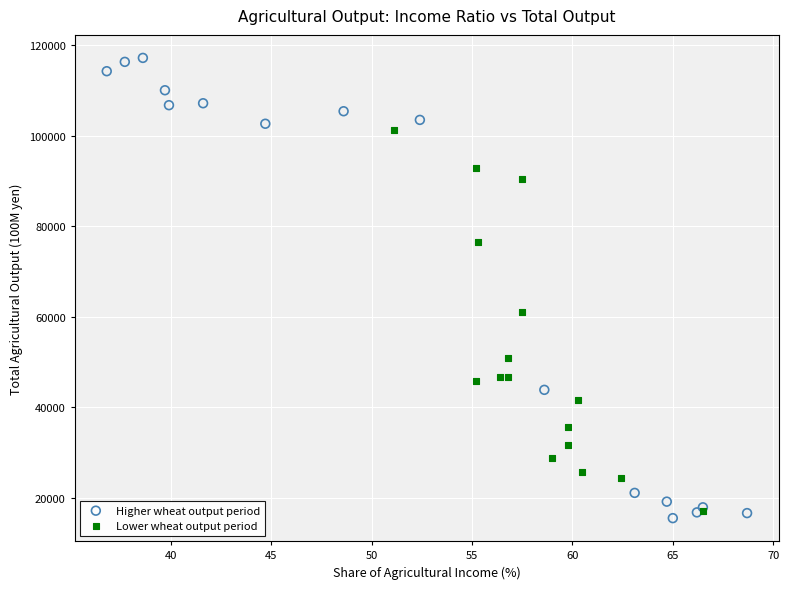

Which series contains the highest Y value?

Higher wheat output period